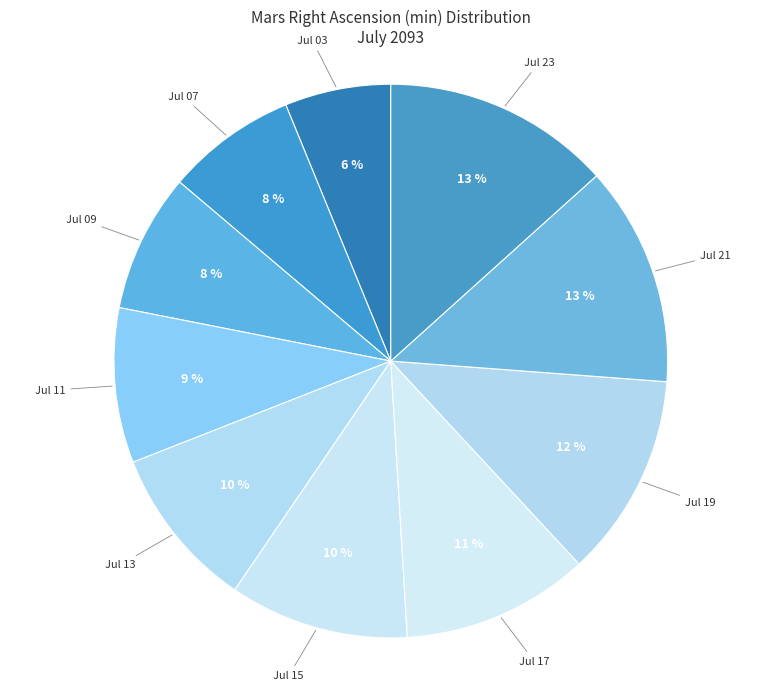

Which has a higher value, Jul 03 or Jul 13?

Jul 13